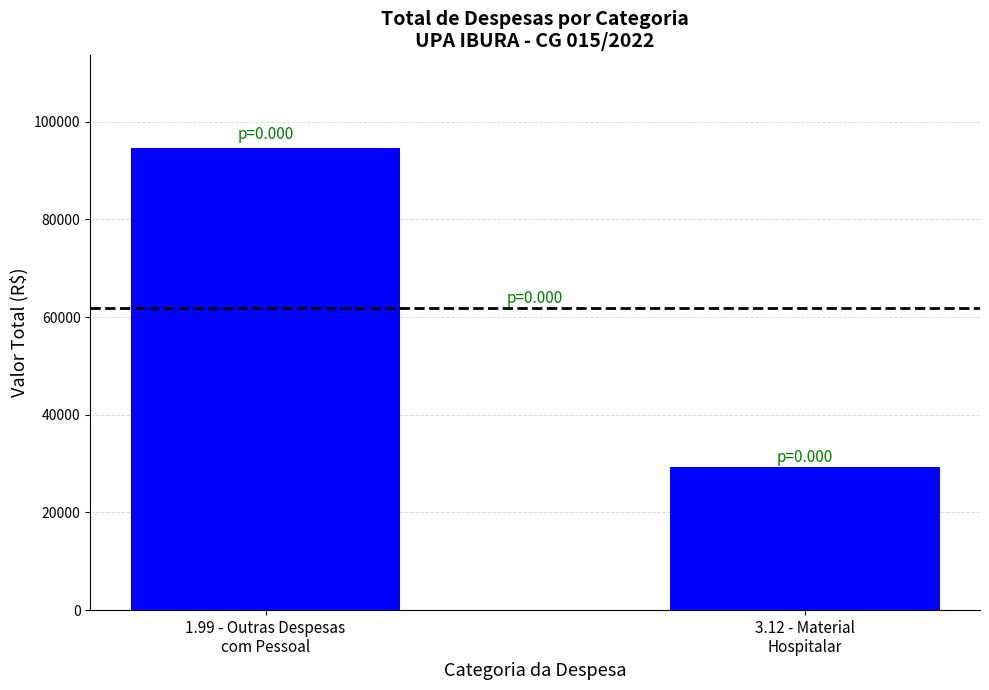

What is the approximate value at 1.99 - Outras Despesas
com Pessoal?

94647.7